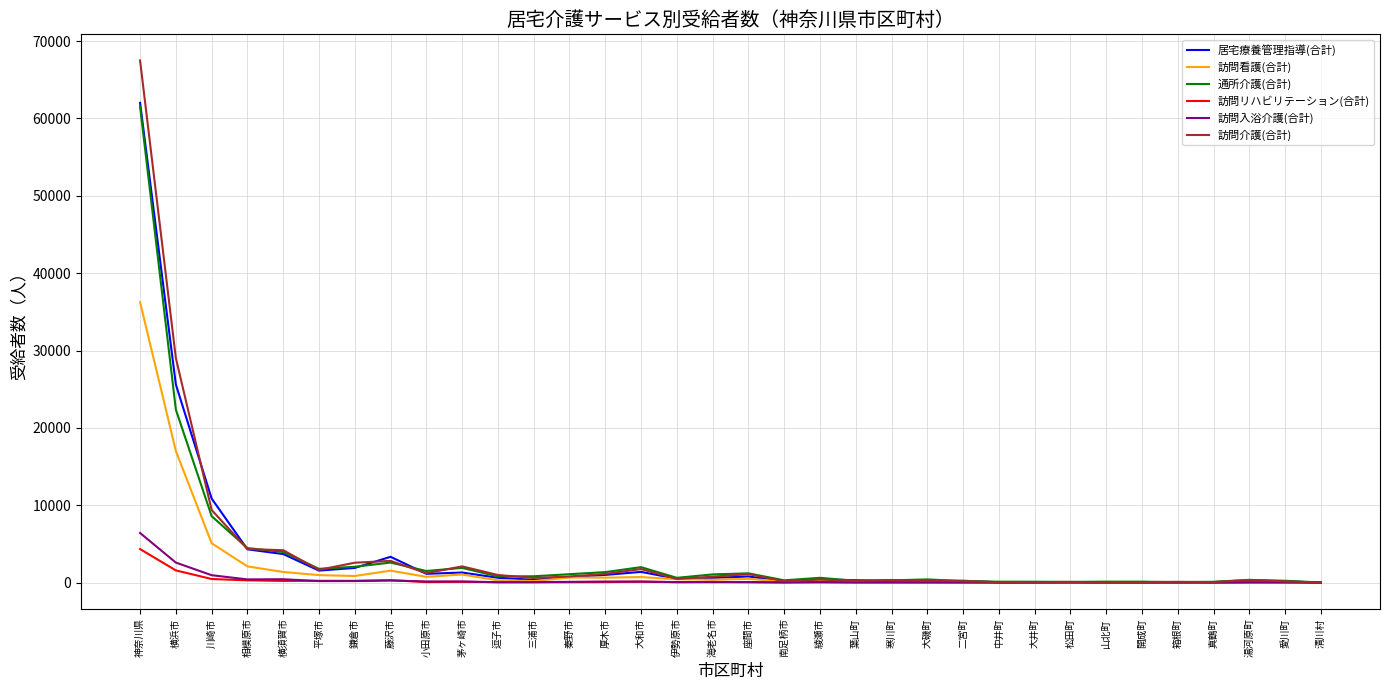

Where is 訪問看護(合計) nearest to the value 18129?

横浜市